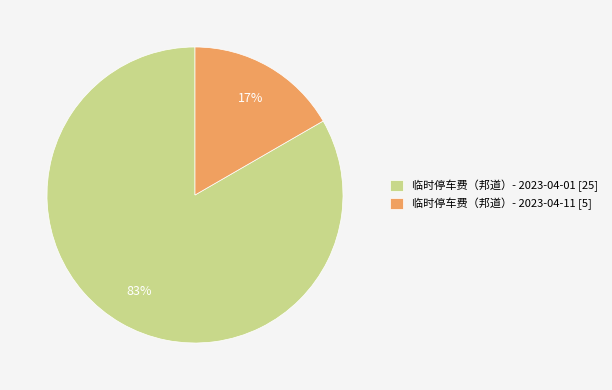

To the nearest percent, what is the combined percentage of 临时停车费（邦道）- 2023-04-01 and 临时停车费（邦道）- 2023-04-11?

100%